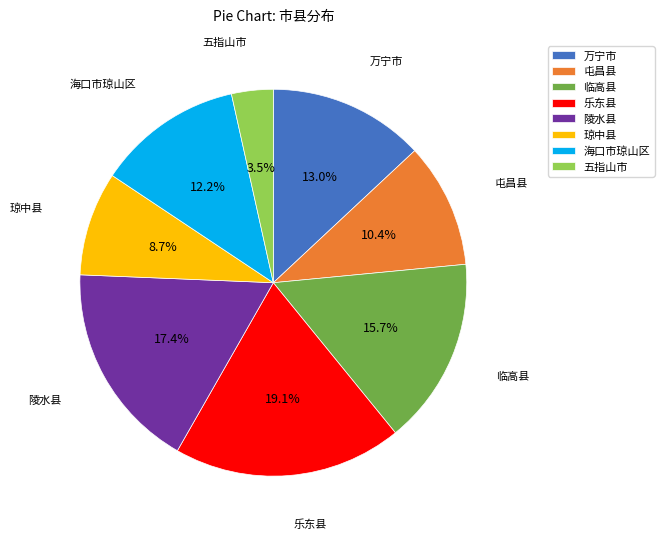

The 乐东县 slice represents 25% of the pie. True or false?

False